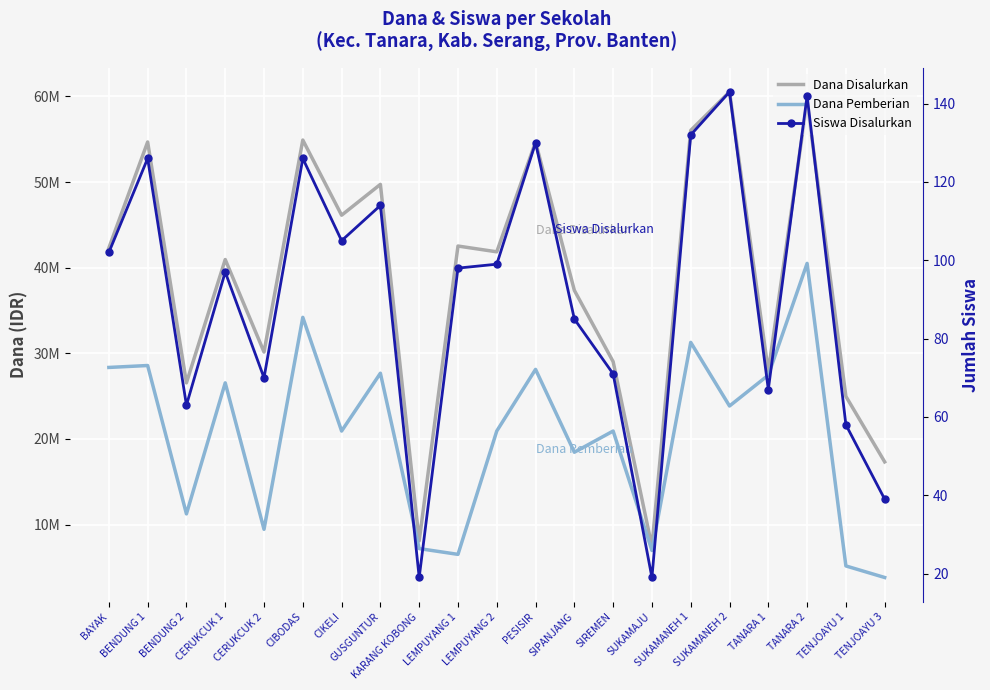

Where is the first local minimum for Dana Pemberian?

BENDUNG 2